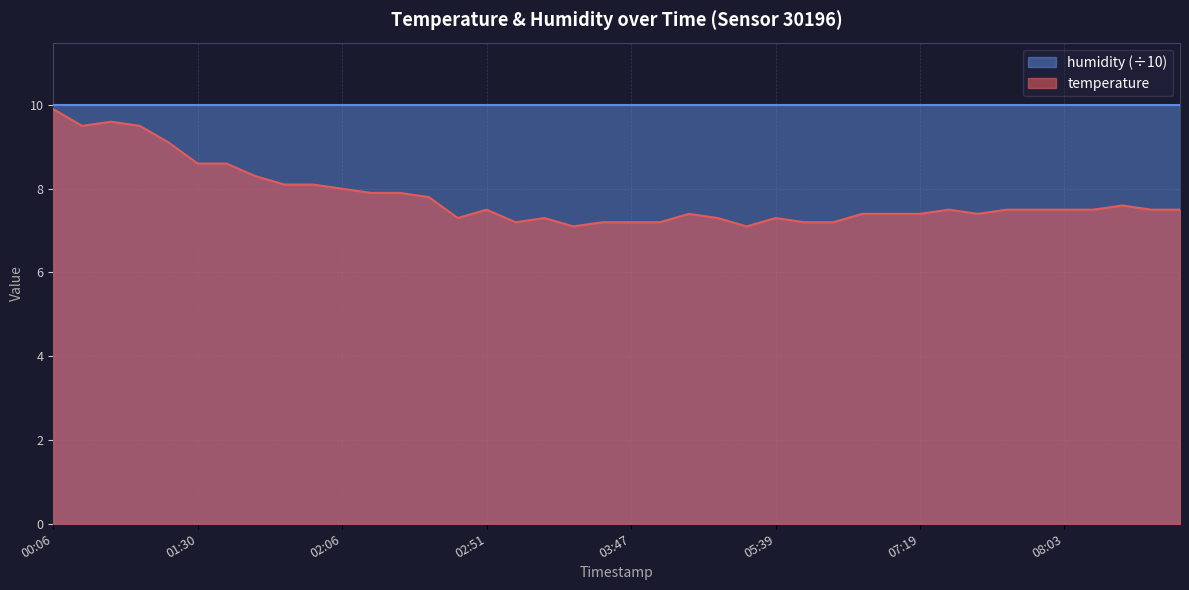

Reading right to left, list all the values displayed in this chart.

08:26=7.5	08:13=7.5	08:11=7.6	08:06=7.5	08:03=7.5	07:58=7.5	07:51=7.5	07:46=7.4	07:41=7.5	07:19=7.4	07:16=7.4	07:09=7.4	06:34=7.2	06:32=7.2	05:39=7.3	05:21=7.1	04:00=7.3	03:55=7.4	03:50=7.2	03:47=7.2	03:33=7.2	03:18=7.1	03:10=7.3	03:08=7.2	02:51=7.5	02:48=7.3	02:24=7.8	02:13=7.9	02:11=7.9	02:06=8.0	02:01=8.1	01:58=8.1	01:51=8.3	01:33=8.6	01:30=8.6	00:48=9.1	00:25=9.5	00:20=9.6	00:11=9.5	00:06=9.9